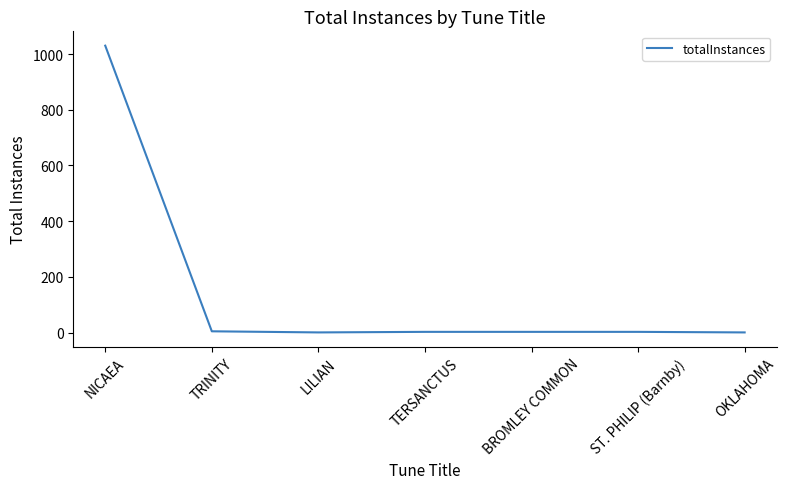

At which label does the data first exceed 3?

NICAEA